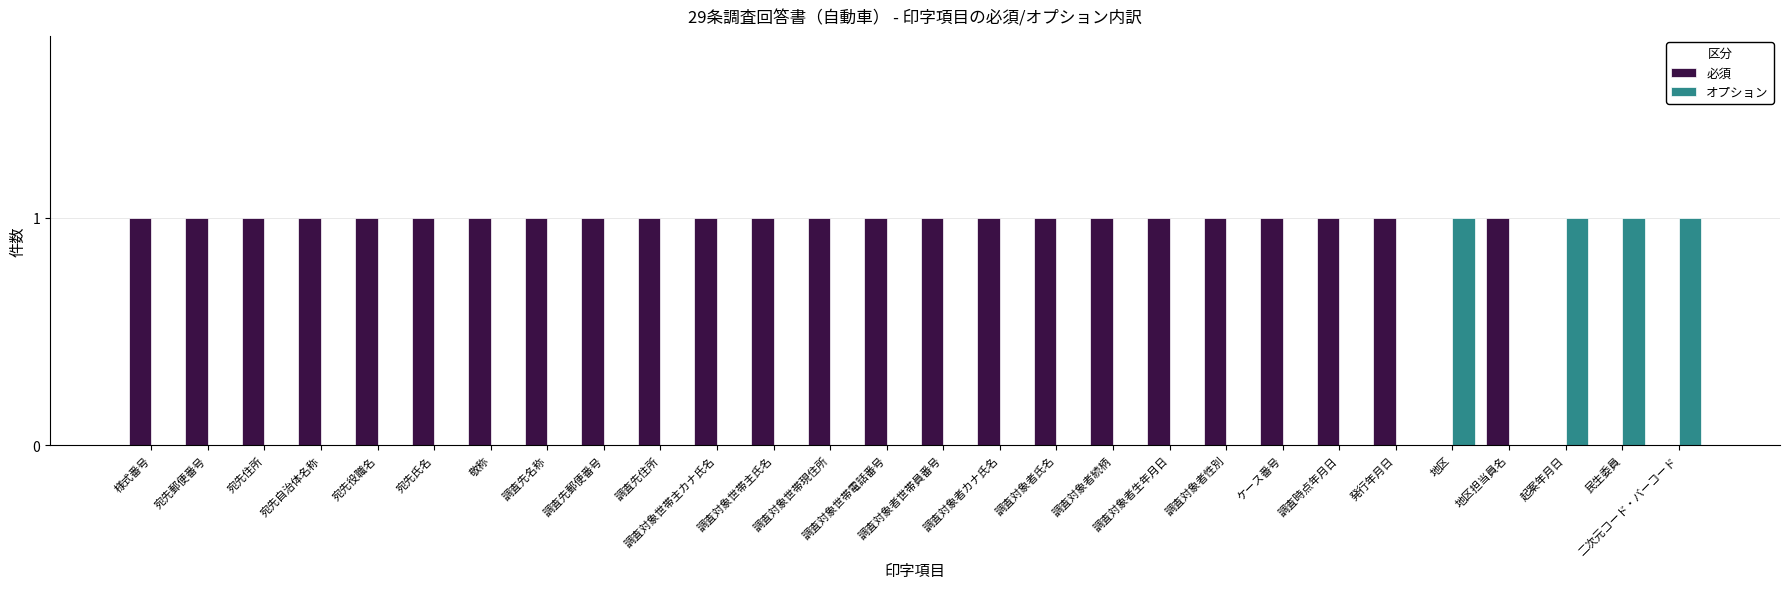

What is the sum of all オプション values?

4